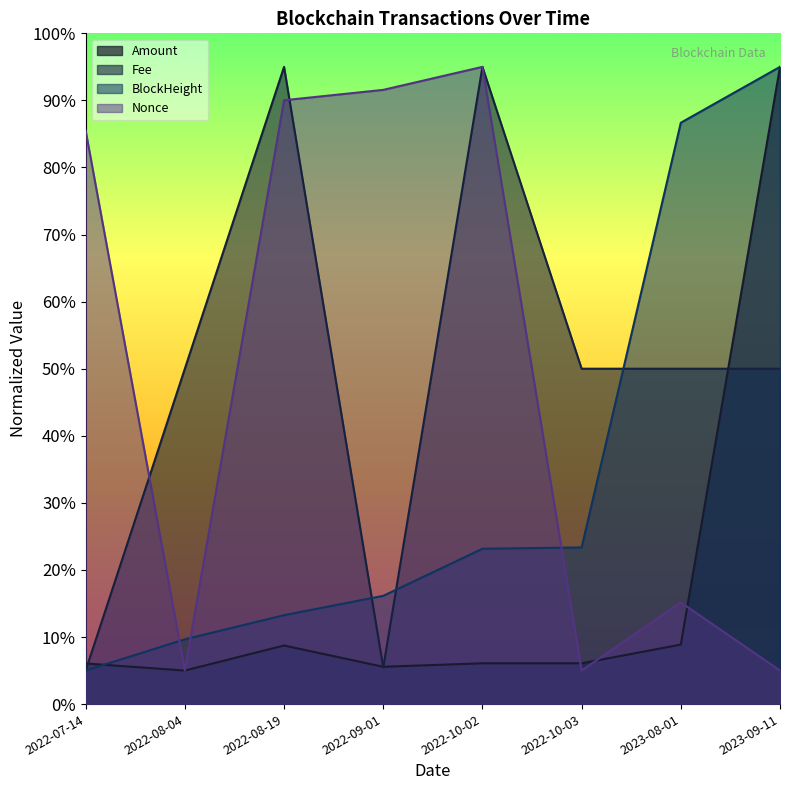

What is the label of the 1st point from the left?

2022-07-14